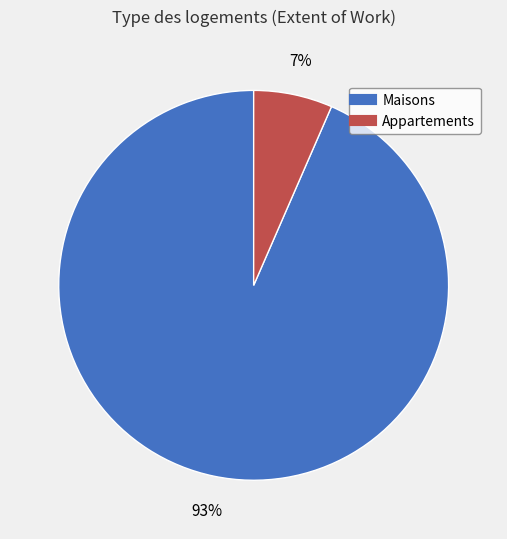

To the nearest percent, what is the average slice percentage?

50%